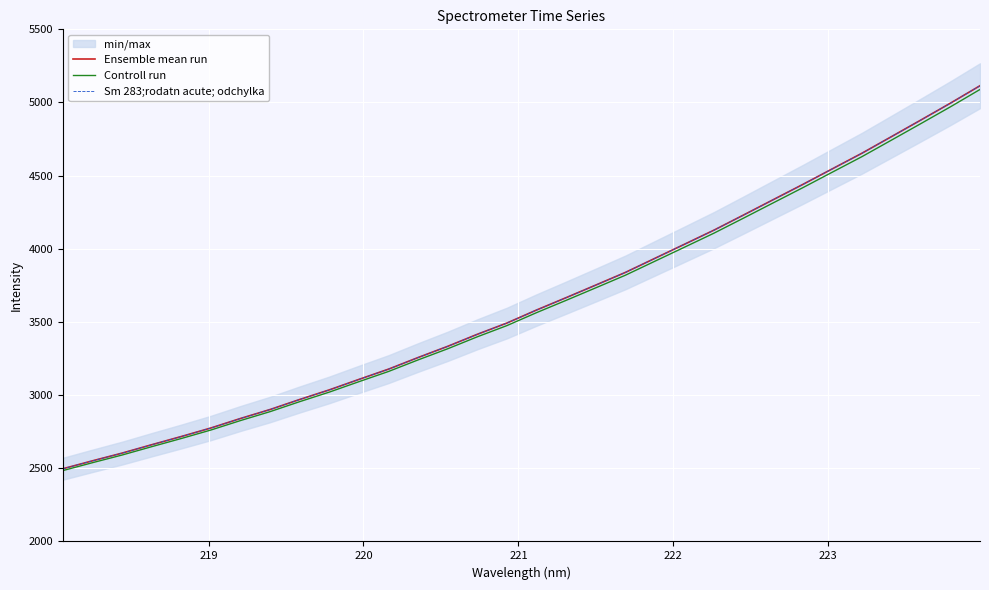

Reading right to left, extract all data points from this chart.

Ensemble mean run: 5114.6	4995.5	4880.3	4766.3	4652.7	4546.3	4439.5	4335.4	4231.0	4127.7	4031.0	3934.8	3838.4	3751.9	3666.1	3581.7	3492.9	3415.9	3333.8	3257.3	3177.9	3107.7	3036.1	2970.5	2902.0	2840.6	2775.7	2717.4	2661.2	2603.8	2551.2	2497.0
Controll run: 5089.0	4970.5	4855.9	4742.4	4629.4	4523.6	4417.3	4313.7	4209.8	4107.0	4010.9	3915.1	3819.2	3733.2	3647.8	3563.8	3475.4	3398.9	3317.1	3241.0	3162.0	3092.1	3020.9	2955.7	2887.5	2826.4	2761.8	2703.8	2647.8	2590.8	2538.4	2484.5
Sm 283;rodatn acute; odchylka: 5114.6	4995.5	4880.3	4766.3	4652.7	4546.3	4439.5	4335.4	4231.0	4127.7	4031.0	3934.8	3838.4	3751.9	3666.1	3581.7	3492.9	3415.9	3333.8	3257.3	3177.9	3107.7	3036.1	2970.5	2902.0	2840.6	2775.7	2717.4	2661.2	2603.8	2551.2	2497.0